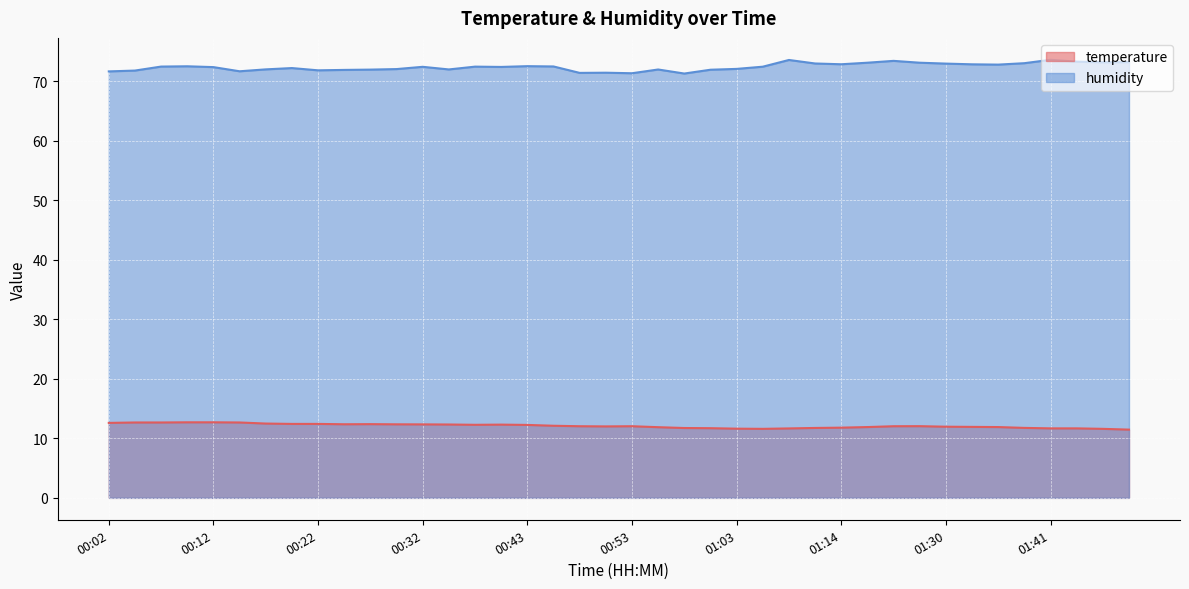

Rank the series at 00:53 from lowest to highest value.

temperature, humidity